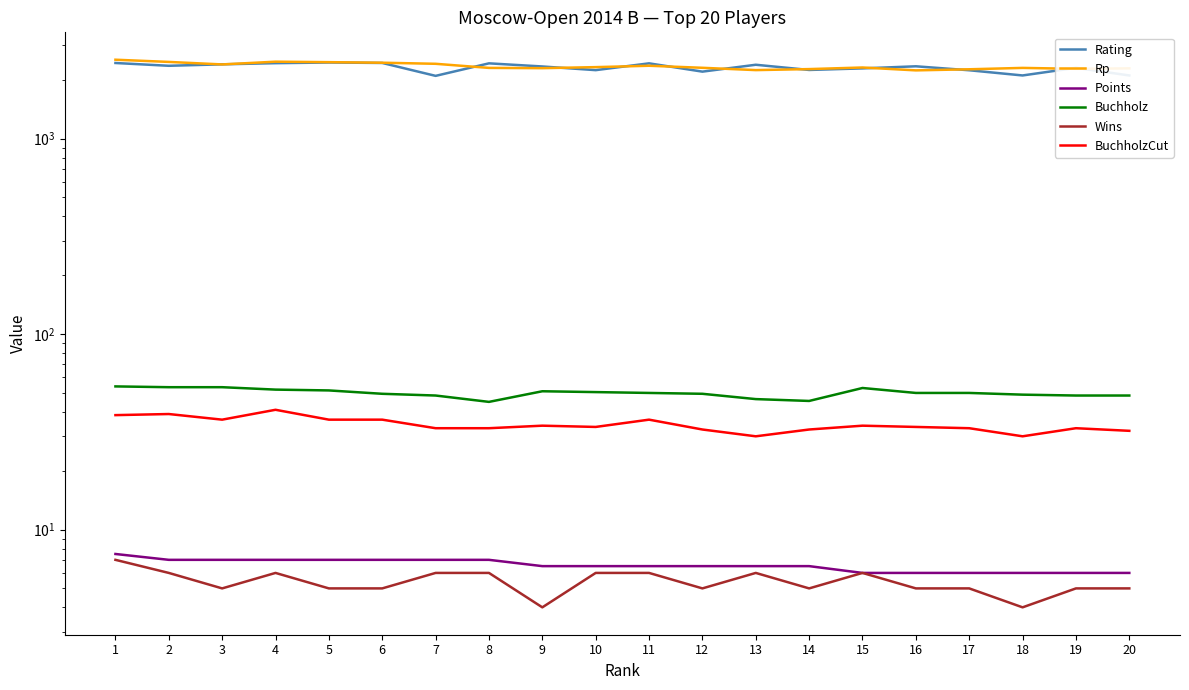

True or false: Wins and Rating intersect in this chart.

False